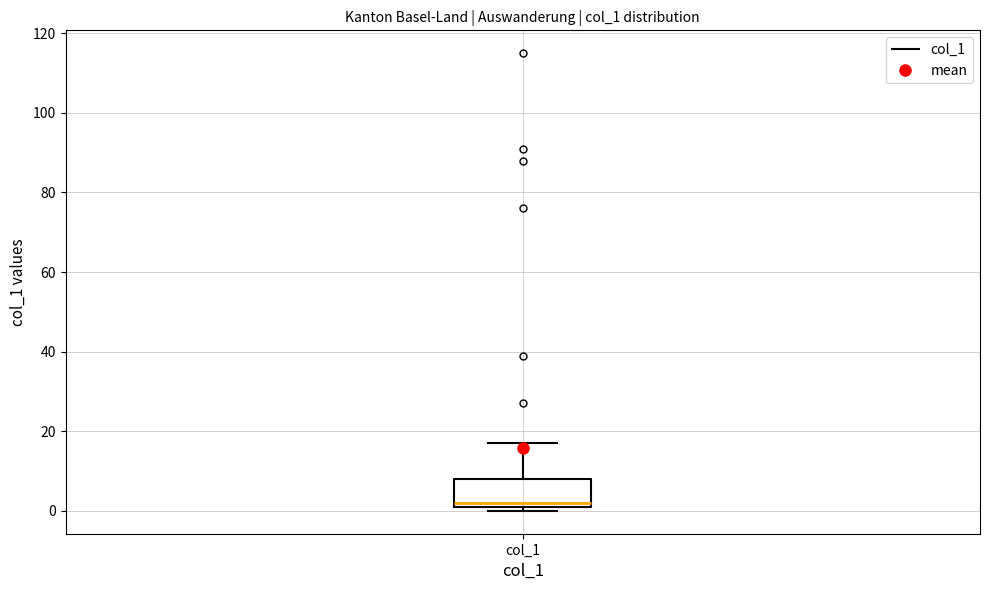

Read this box plot against the y-axis: the position of the median line, the range covered by the box, and the ends of both whiskers. The values are not printed on the chart, so give them approximately, as read against the axis.

median 2 (just above the box's lower edge), box 2 to 8, whiskers 0 to 18